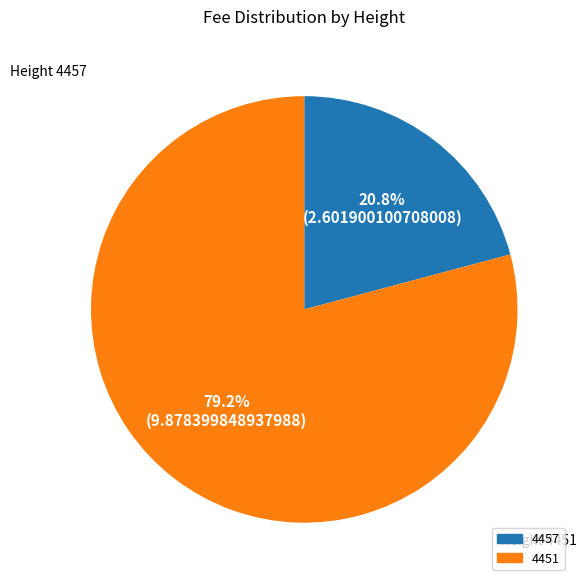

What percentage is NOT represented by 4451?

20.8%